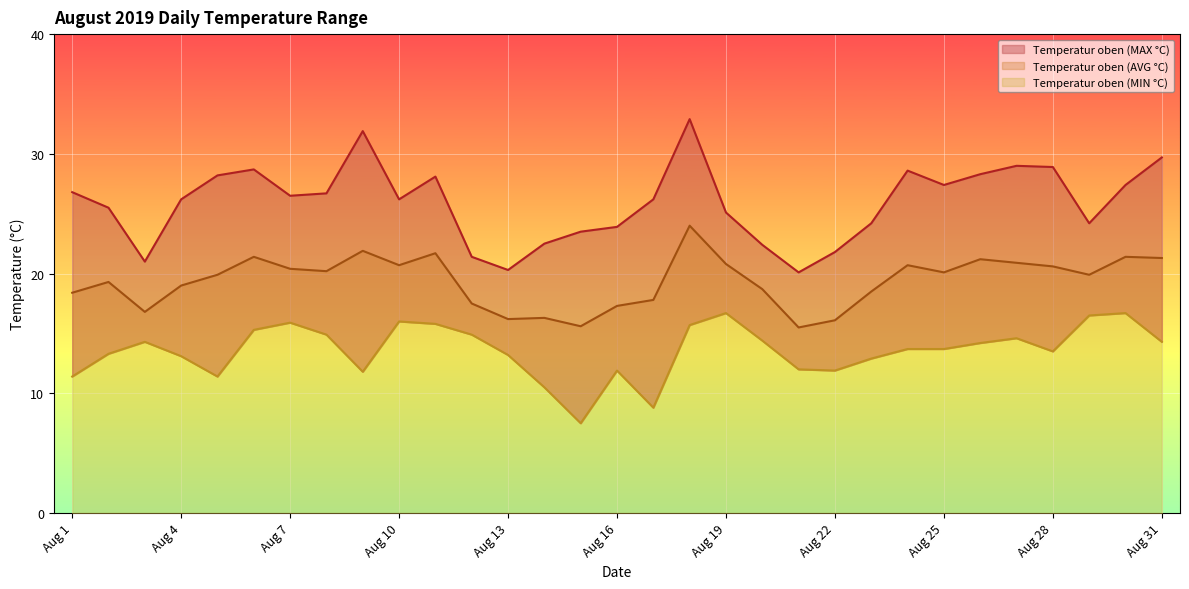

How many lines are shown in the chart?

3